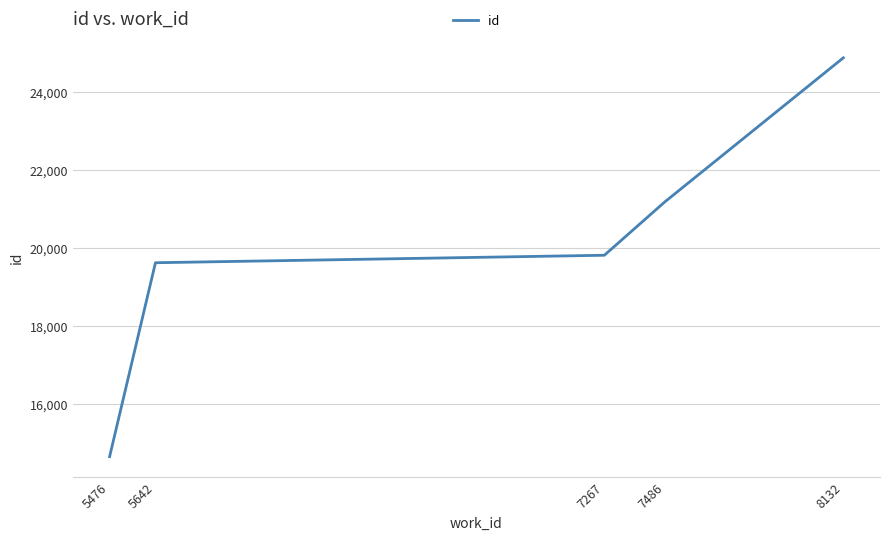

What is the difference between the second highest and second lowest values?

1562